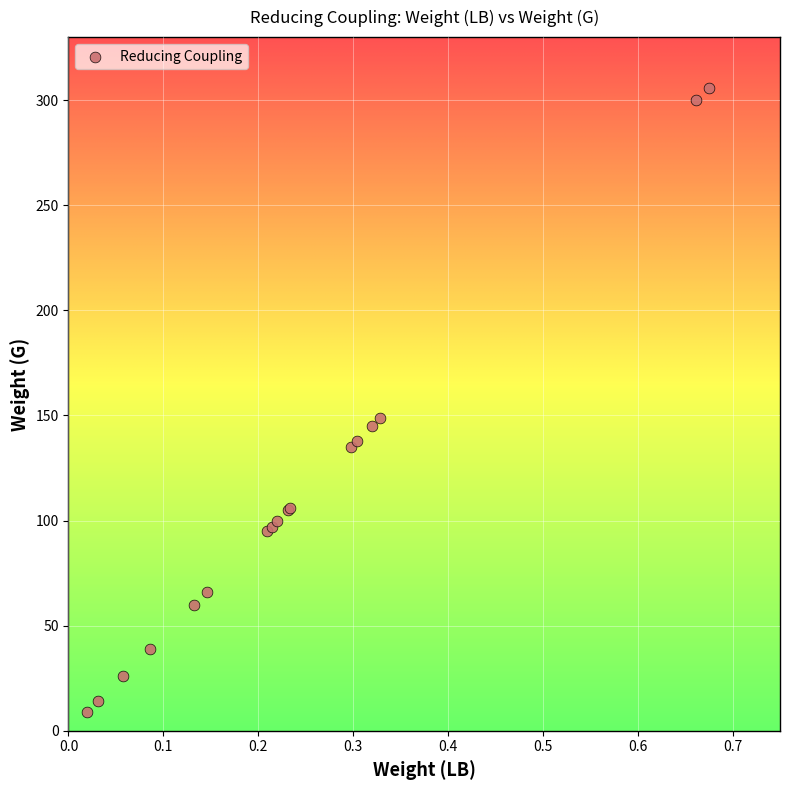

What Y value in the scatter plot is closest to 157?

149